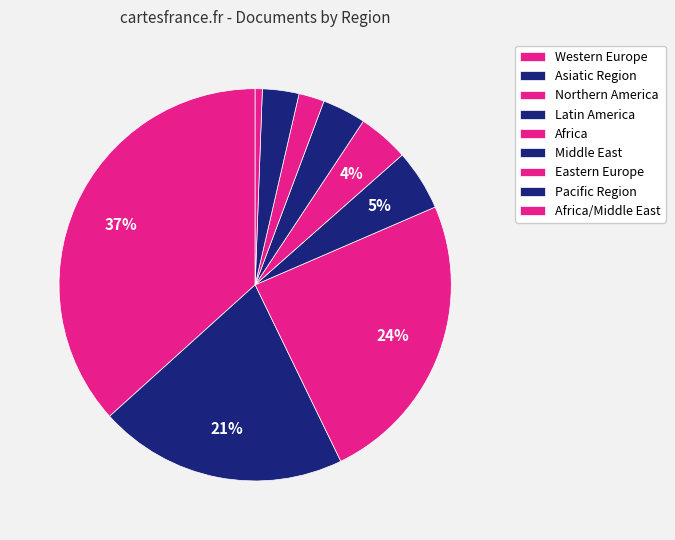

To the nearest percent, what portion does Latin America represent?

5%